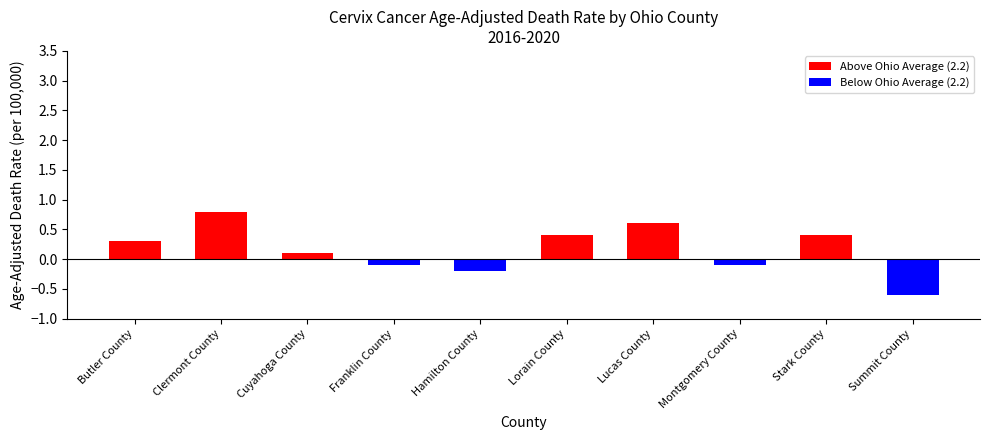

What is the approximate value at Clermont County?

0.8